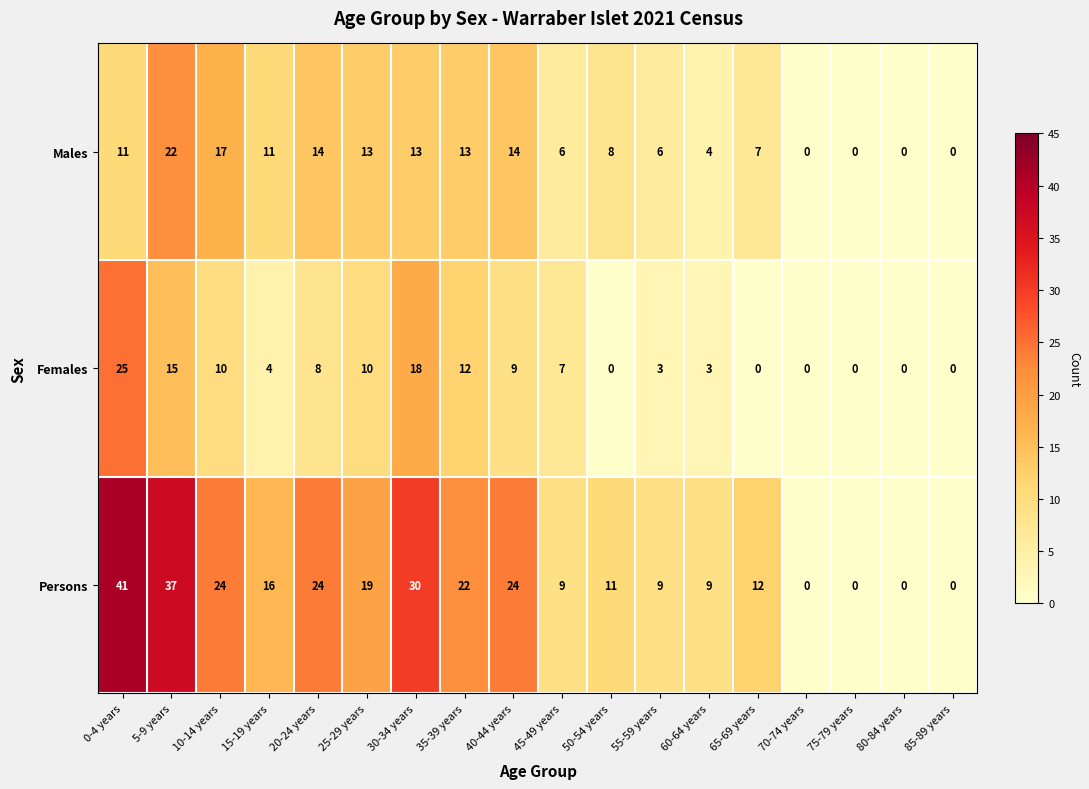

What is the highest value of the Males series?

22